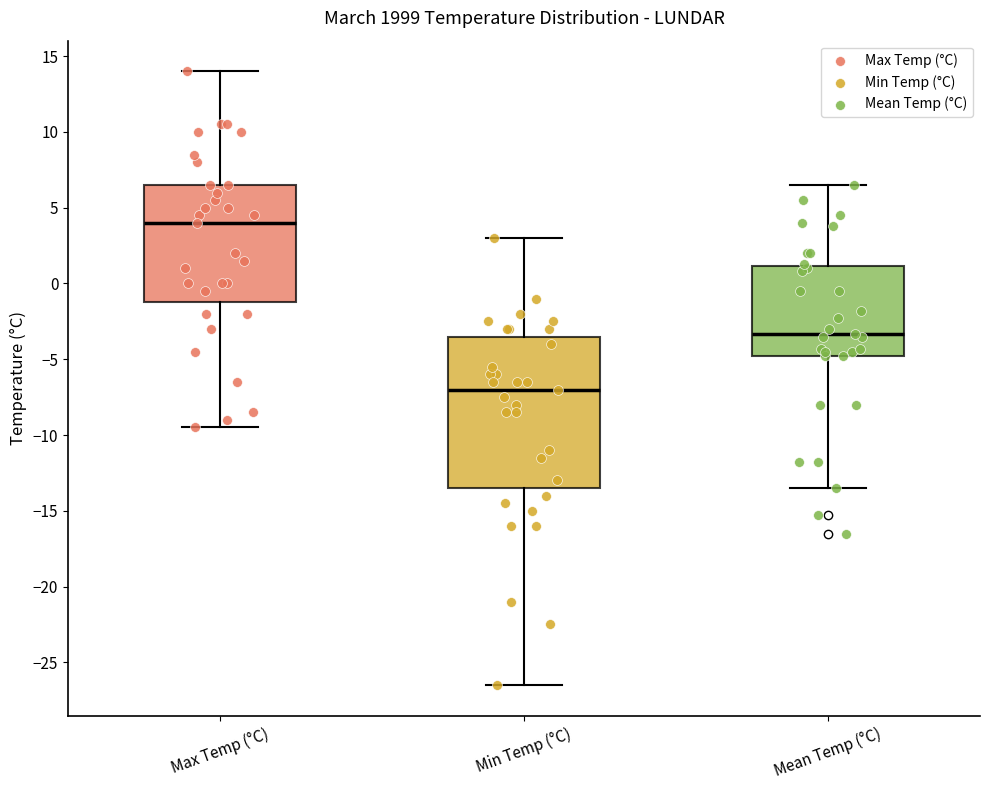

Comparing the boxes themselves (not the whiskers), which one is the tallest?

Min Temp (°C)